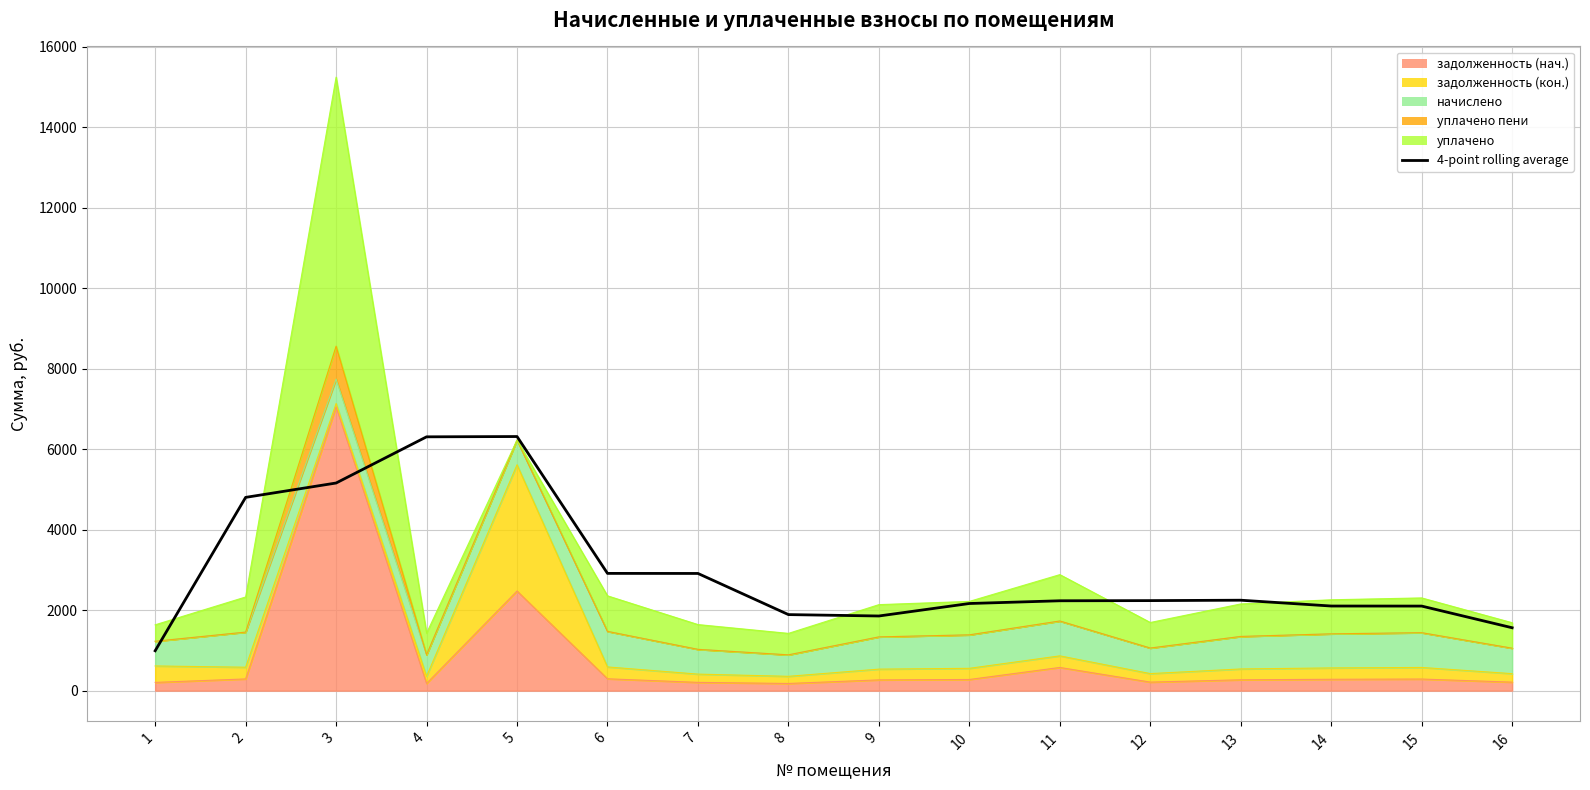

Where is the first local minimum?

9